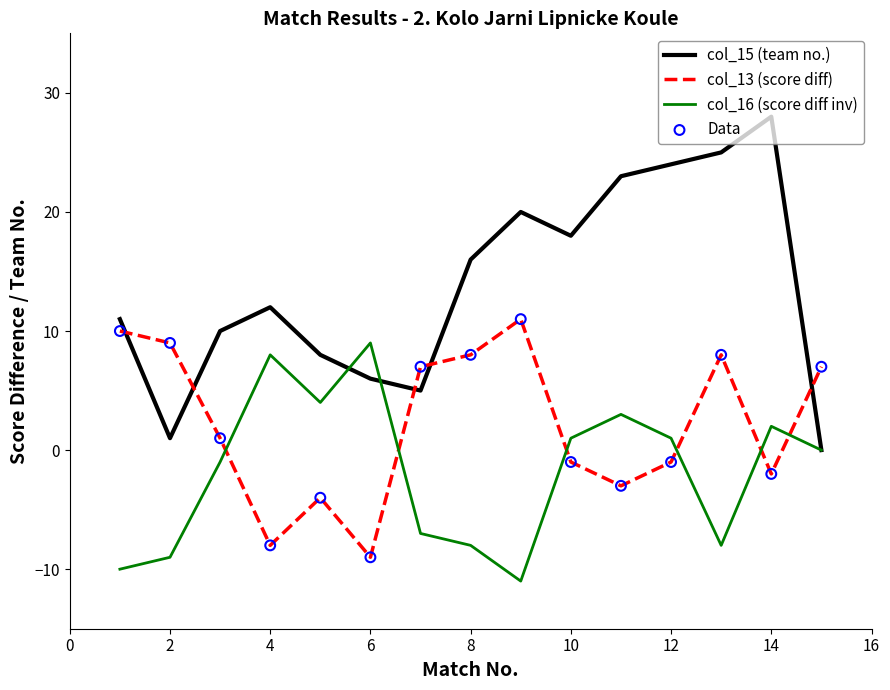

Which series has the largest total across all categories?

col_15 (team no.)